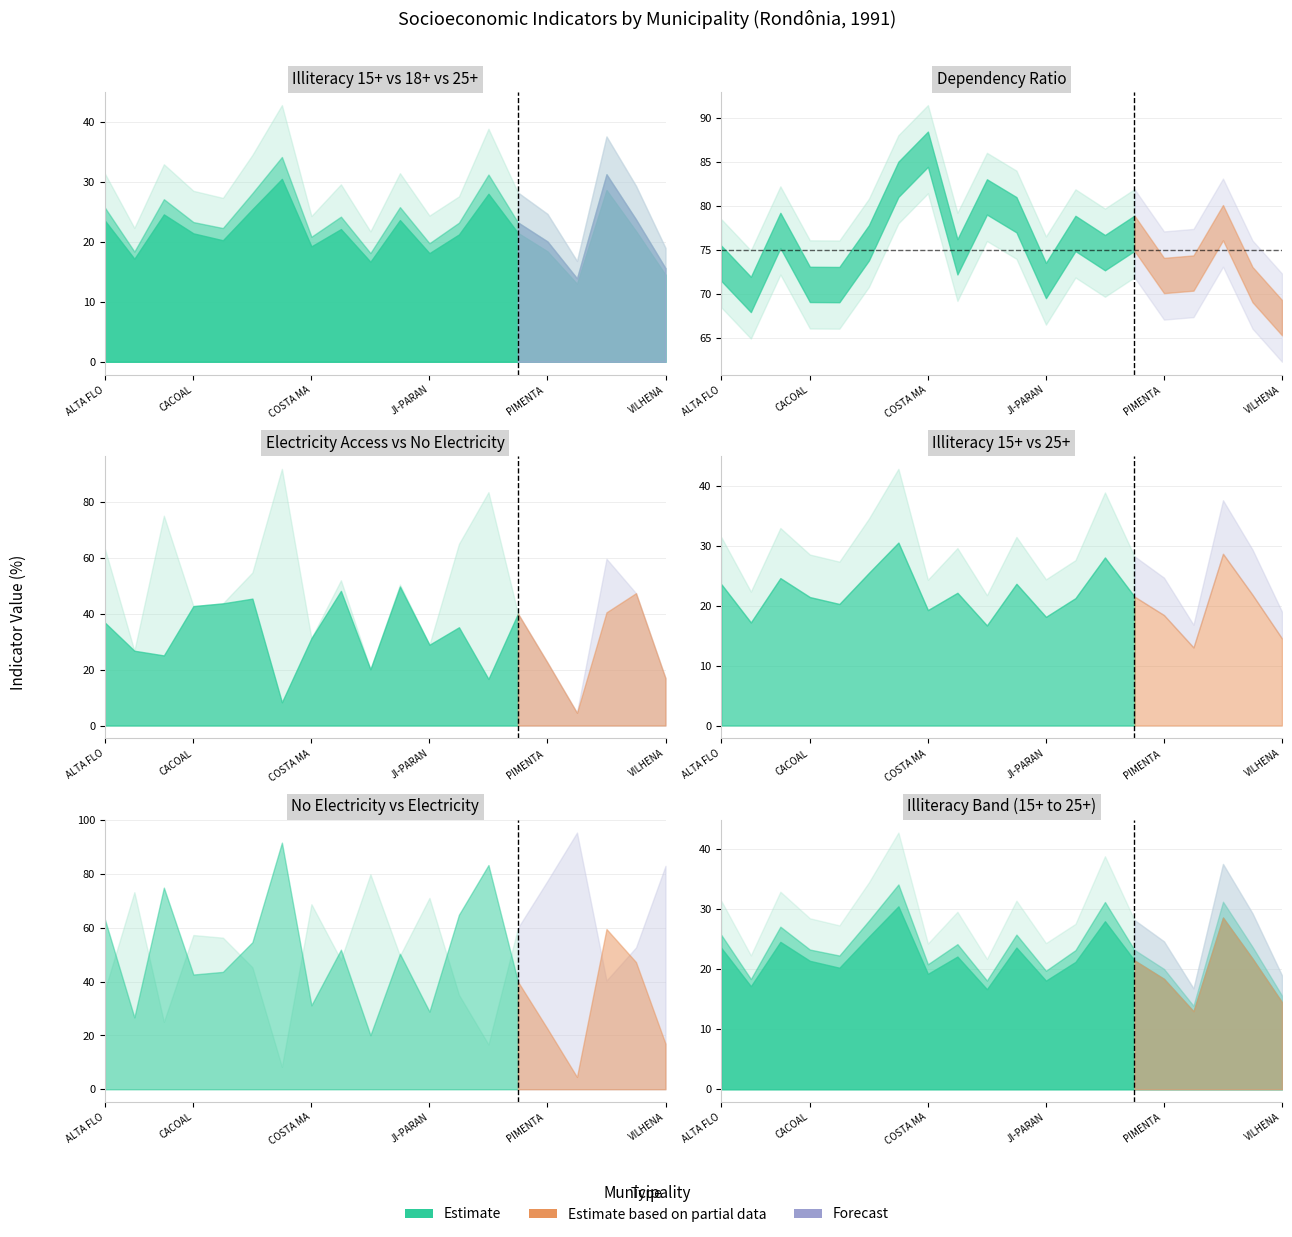

Which series changed the most between 14 and 18?

NO_ELECTRIC